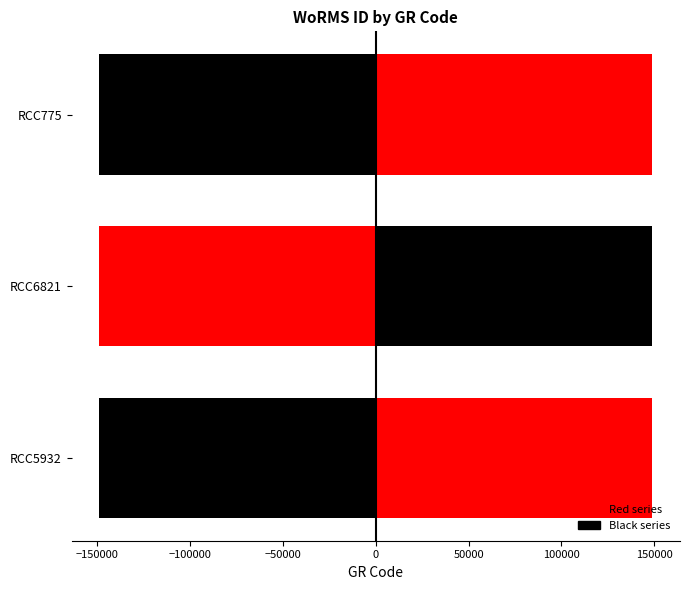

Count the number of categories in the chart.

1